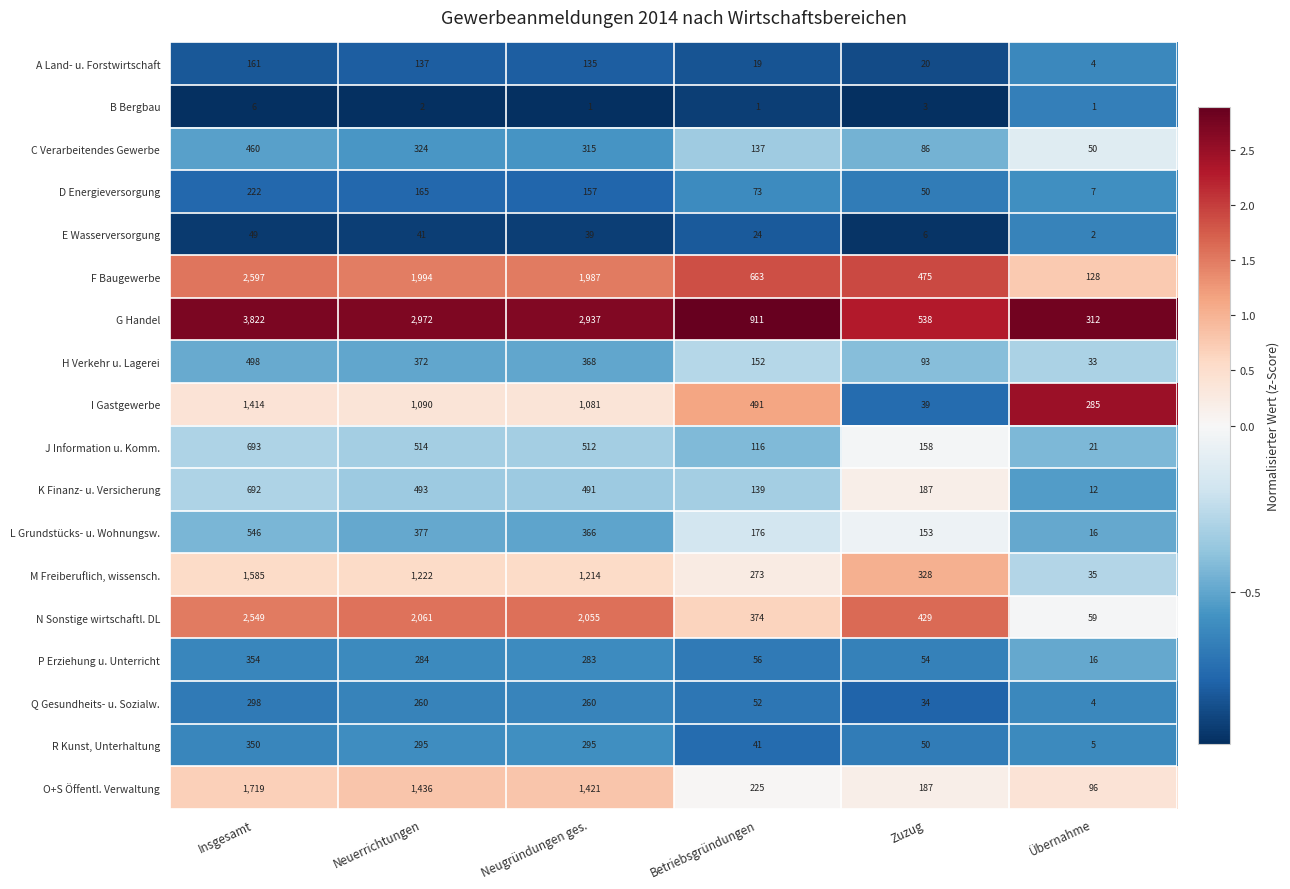

List the labels in order of G Handel value, largest first.

Insgesamt, Neuerrichtungen, Neugründungen ges., Betriebsgründungen, Zuzug, Übernahme